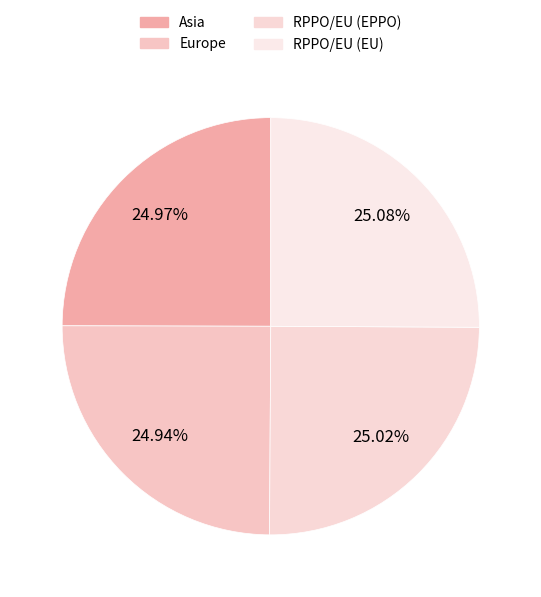

Which category has the biggest portion of the pie?

RPPO/EU (EU)